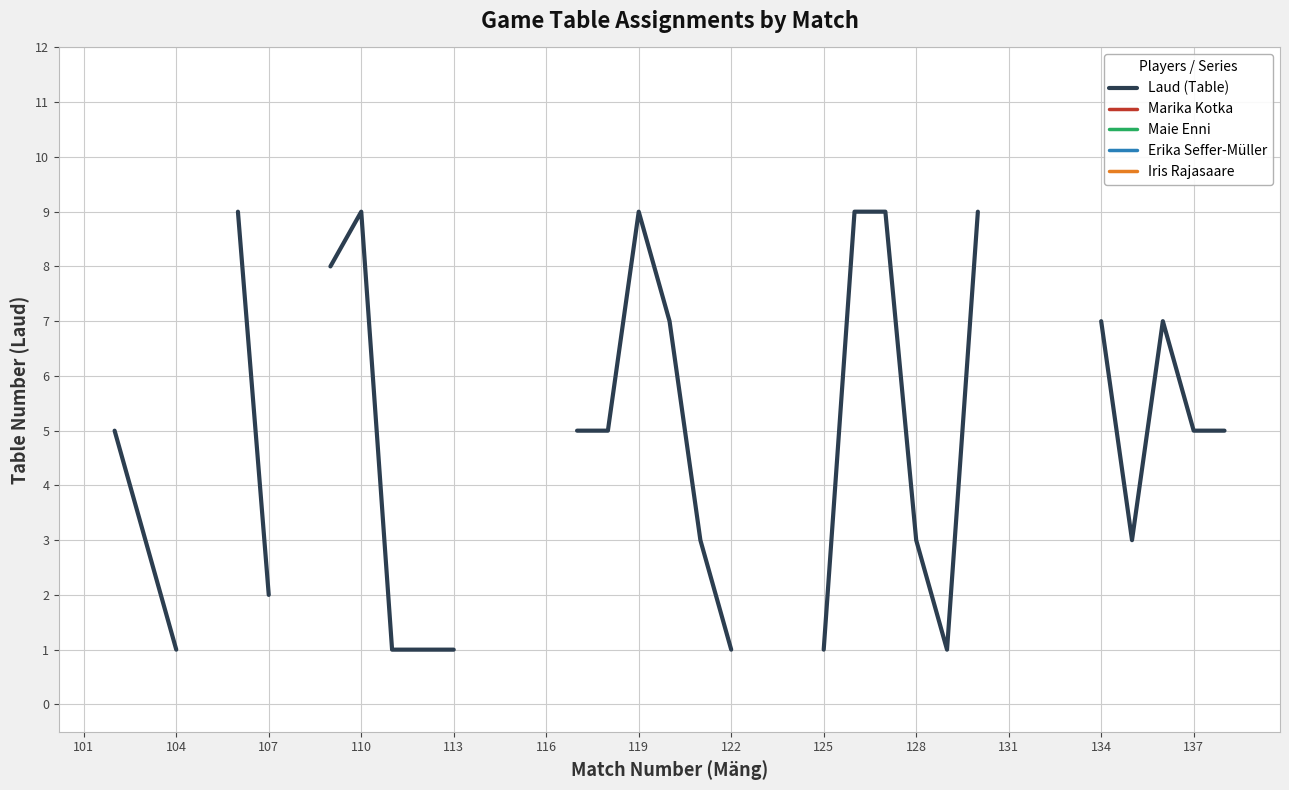

True or false: Laud (Table) and Marika Kotka cross at least once.

False